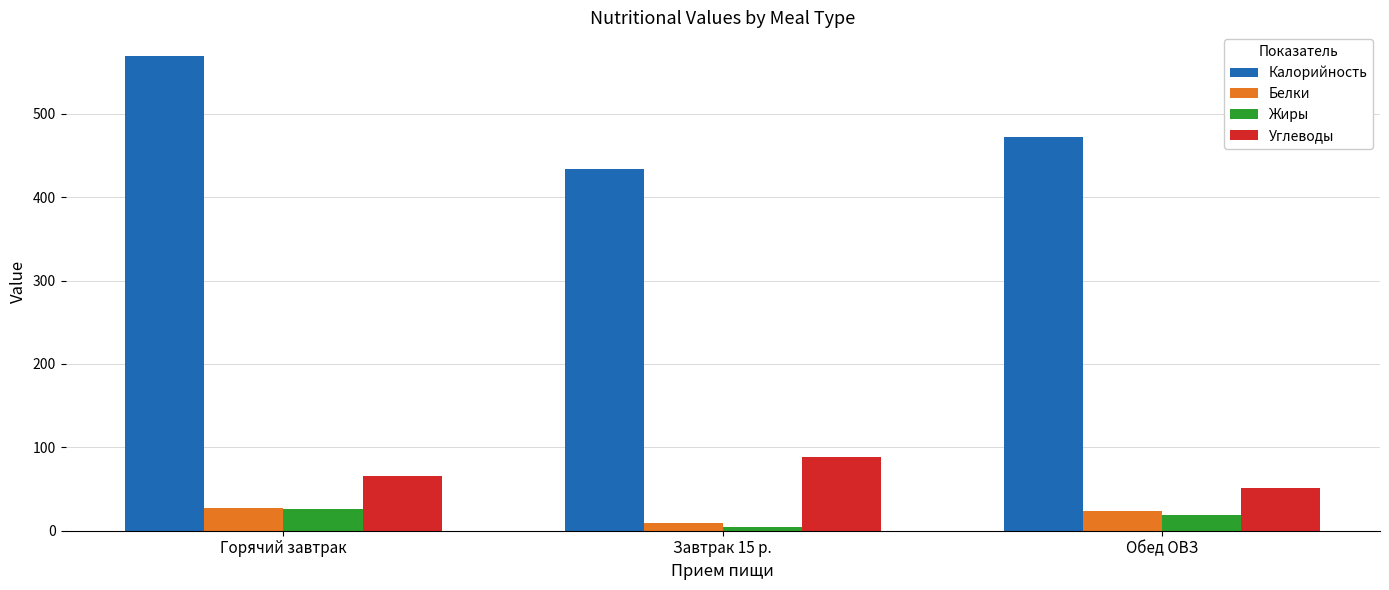

What are all the series names shown in the legend?

Калорийность, Белки, Жиры, Углеводы